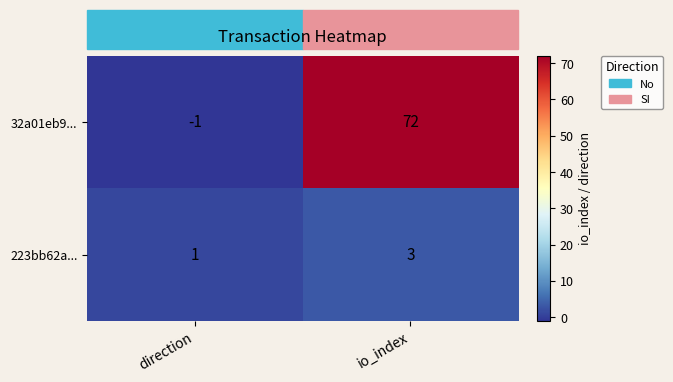

What is the difference between the maximum and minimum values in the 32a01eb9... series?

73